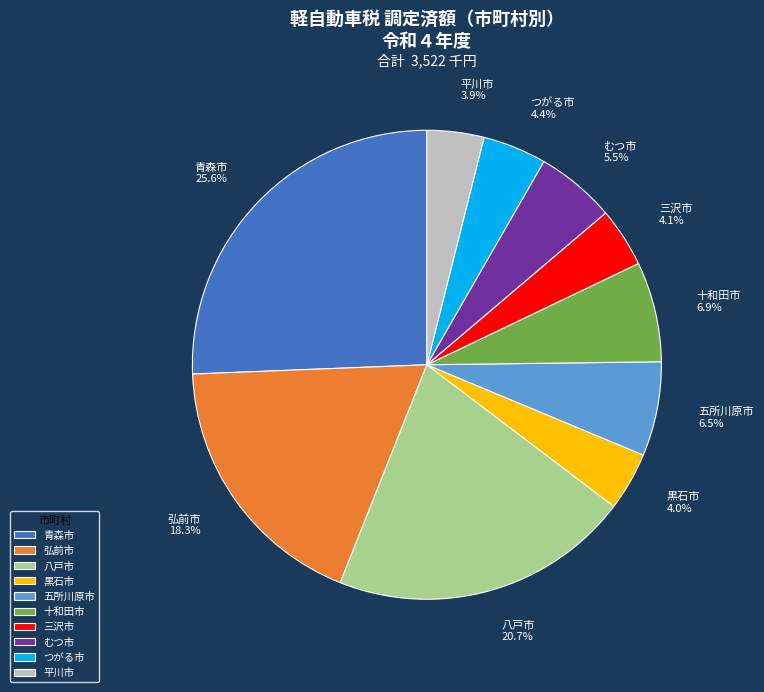

How much of the chart is everything except 青森市?

74.4%